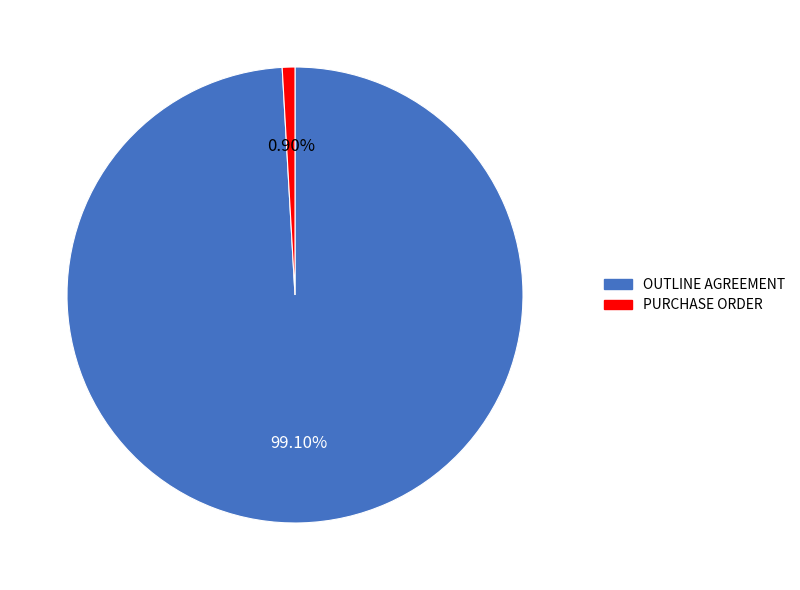

To the nearest percent, what is the average slice percentage?

50%